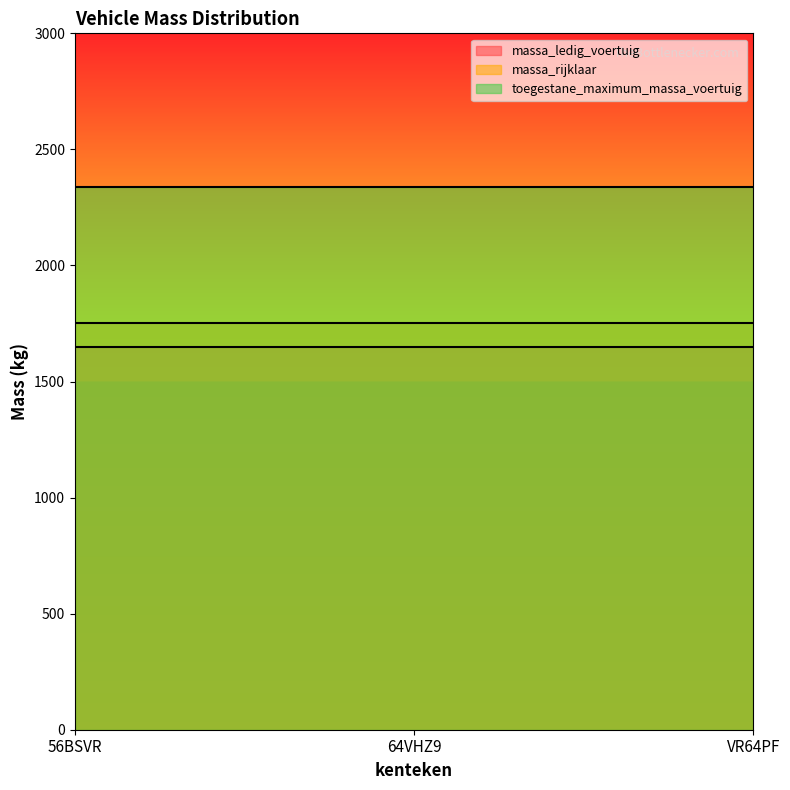

What is the label of the 3rd point from the left?

VR64PF